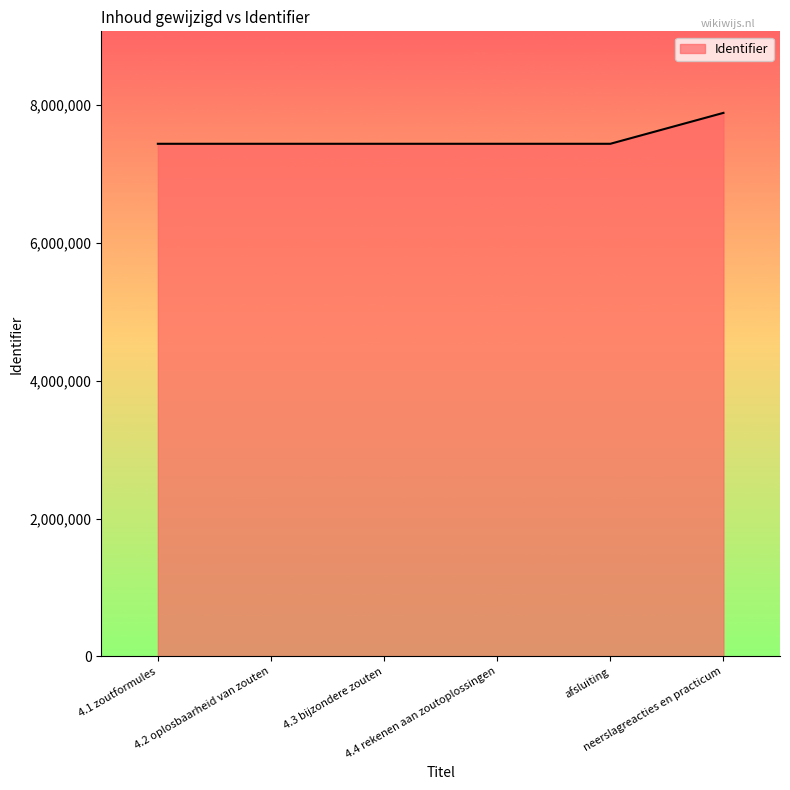

What is the difference between the maximum and minimum values?

448506